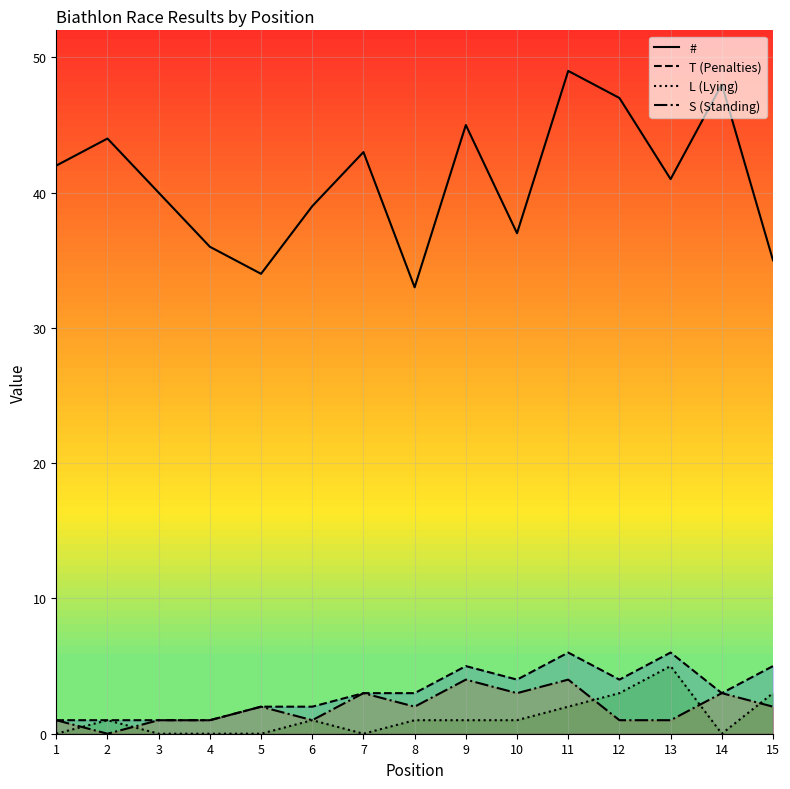

Which series has the widest spread of values?

#